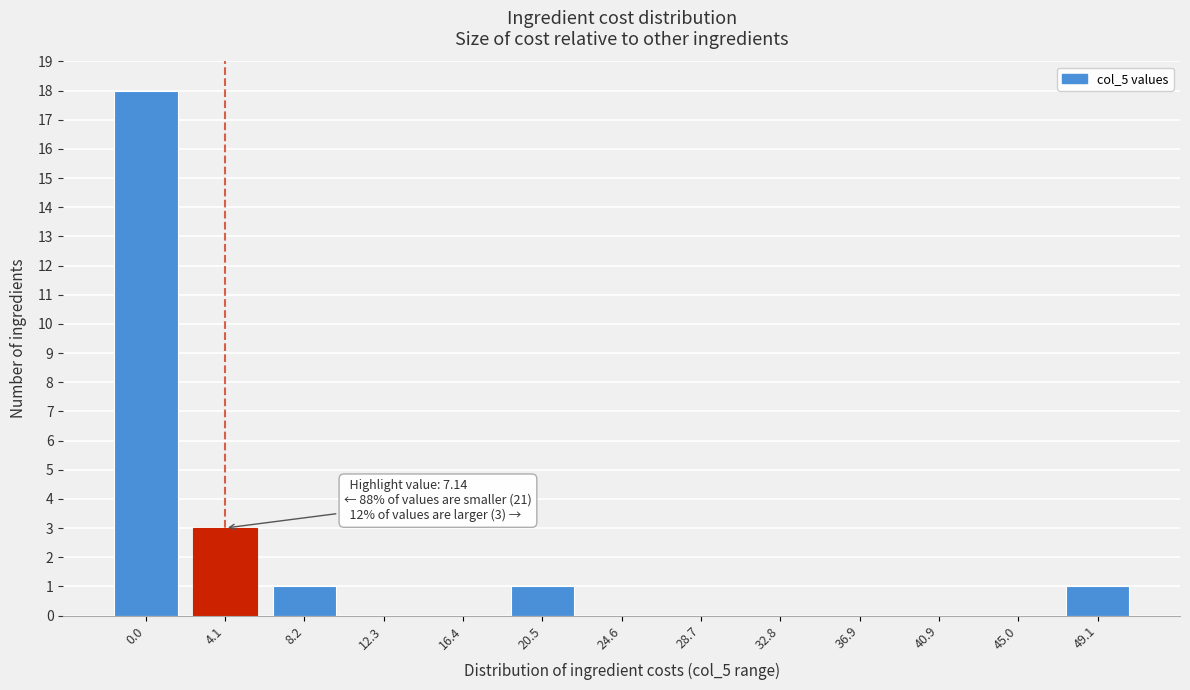

Reading right to left, what are all the values shown in this chart?

49.1=1	45.0=0	40.9=0	36.9=0	32.8=0	28.7=0	24.6=0	20.5=1	16.4=0	12.3=0	8.2=1	4.1=3	0.0=18